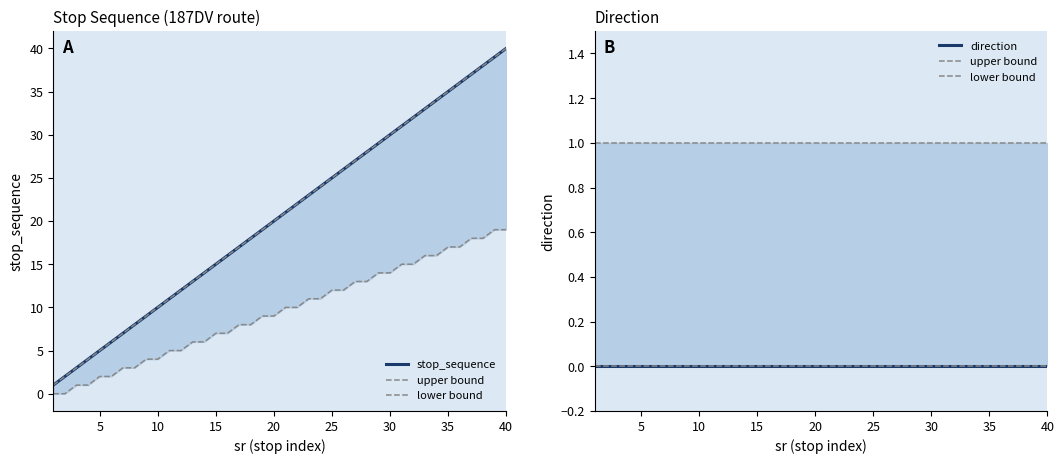

True or false: upper bound has a value of 1 at 5.

True